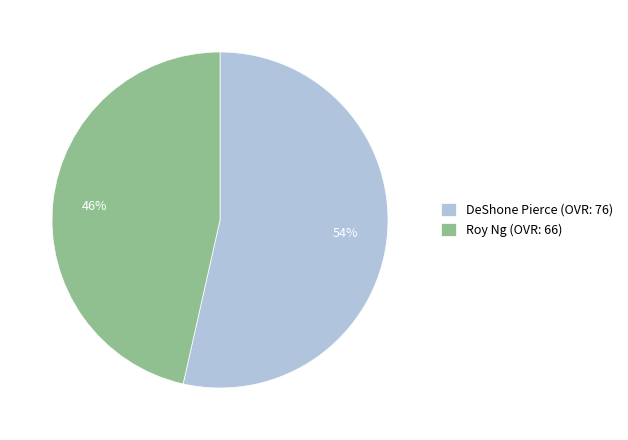

To the nearest percent, what percentage of the pie is DeShone Pierce?

54%